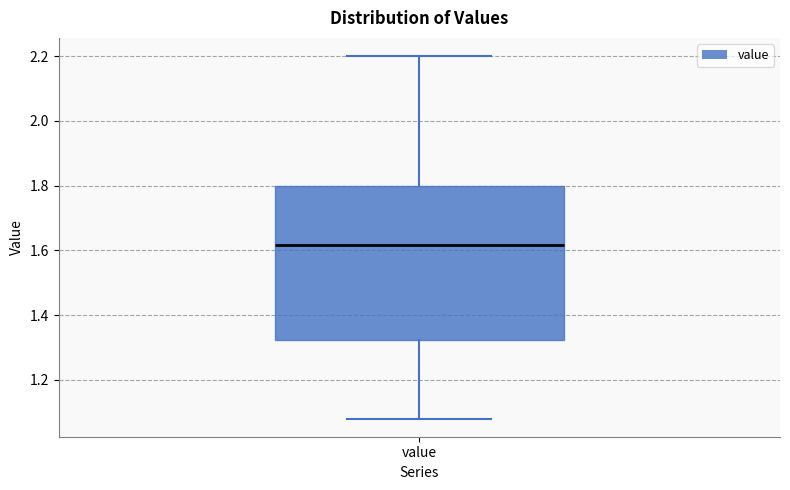

Transcribe this box plot: give where the median line is, the range the box spans, and where the two whiskers end, as read against the y-axis. The values are not printed on the chart, so give them approximately, as read against the axis.

median 1.62, box 1.32 to 1.80, whiskers 1.08 to 2.20